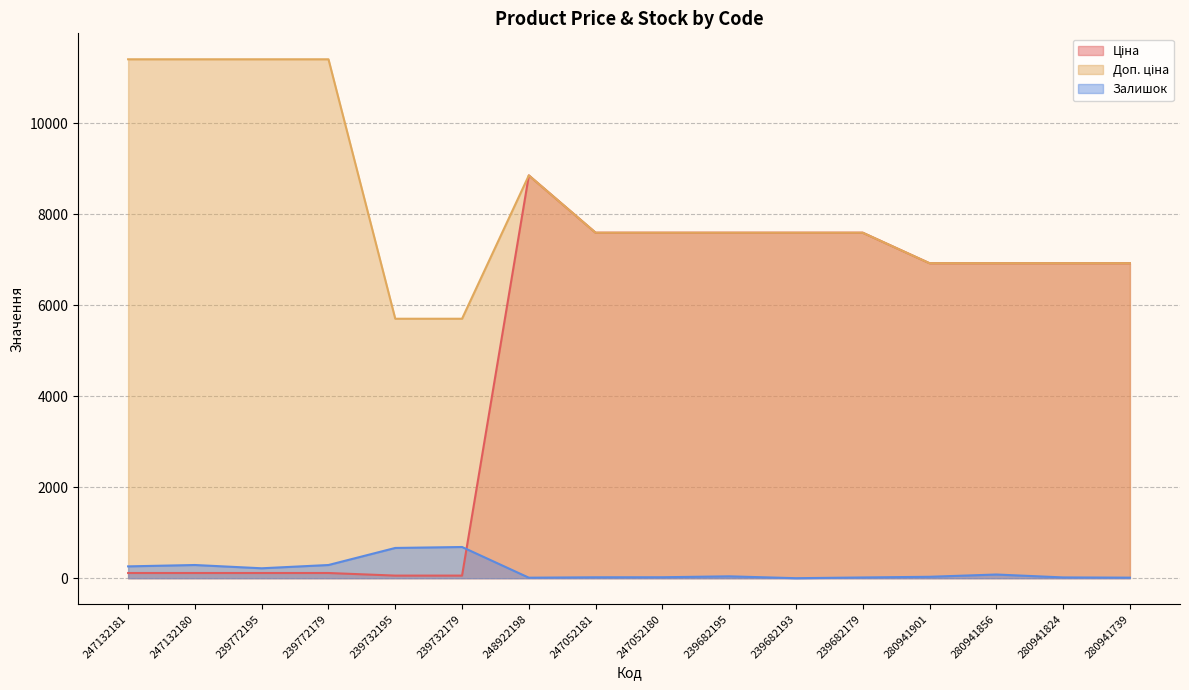

True or false: Залишок has more than 0 points higher than both neighbors.

True